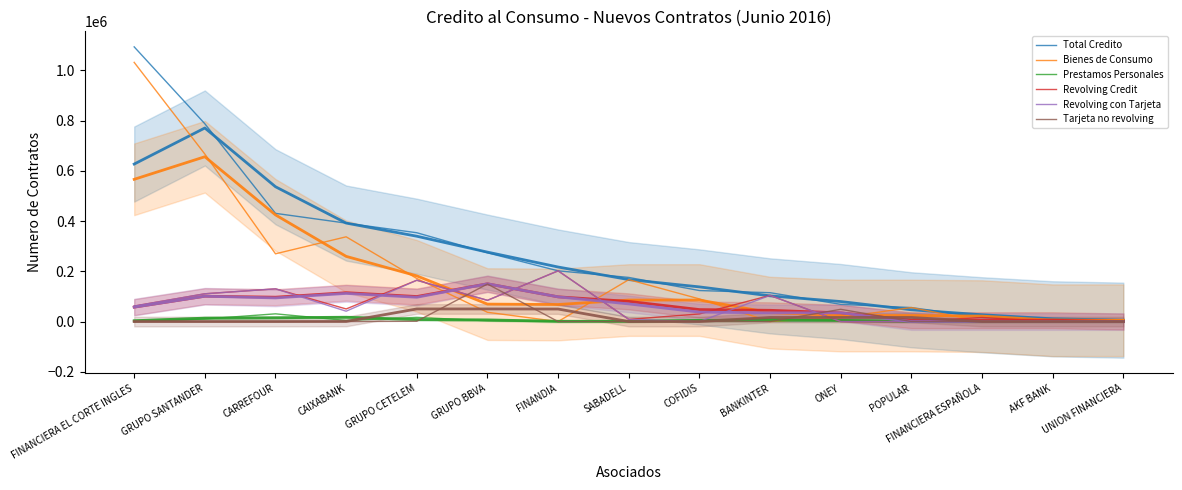

The value of Revolving Credit at UNION FINANCIERA is 109459. True or false?

False